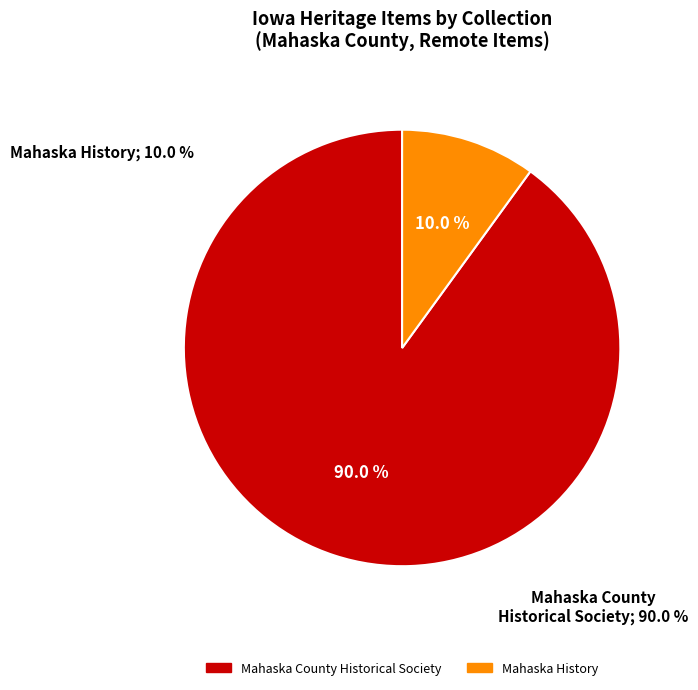

Combined, what portion of the pie is Mahaska History and Mahaska County Historical Society?

100.0%